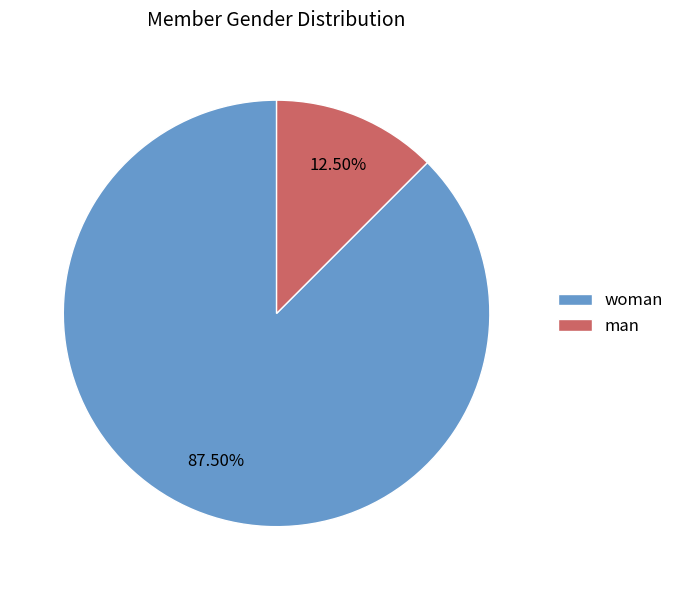

Rank the categories by value from lowest to highest.

man, woman